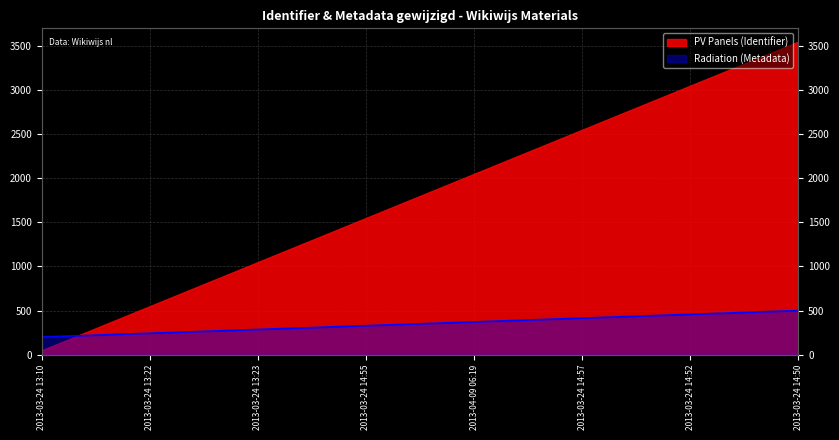

The value at 2013-03-24 13:22 is 85.6. True or false?

False